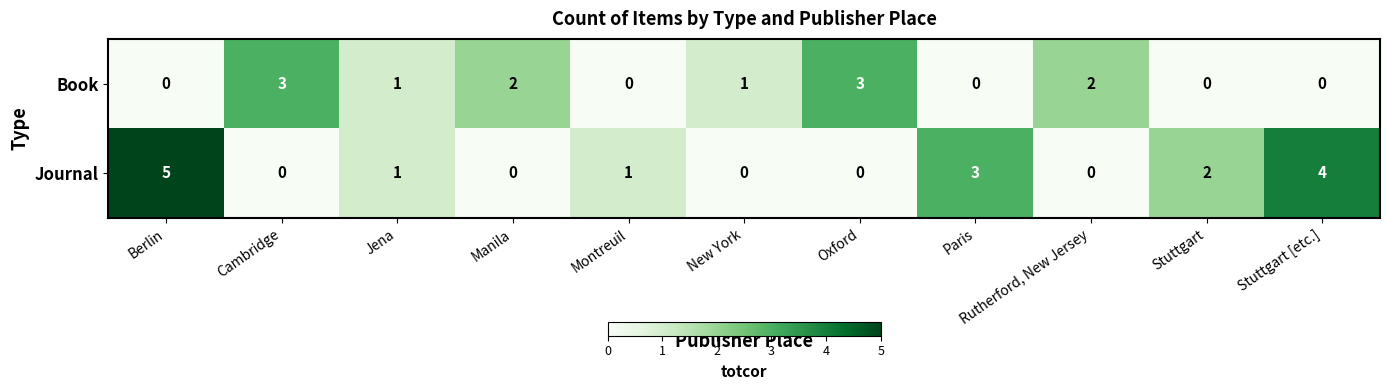

What is the total value across all series at Paris?

3